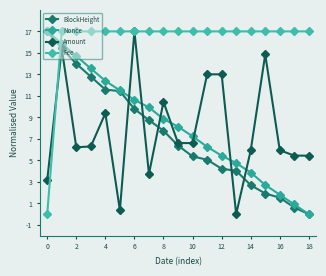

Is this an area chart (filled region under the line)?

No